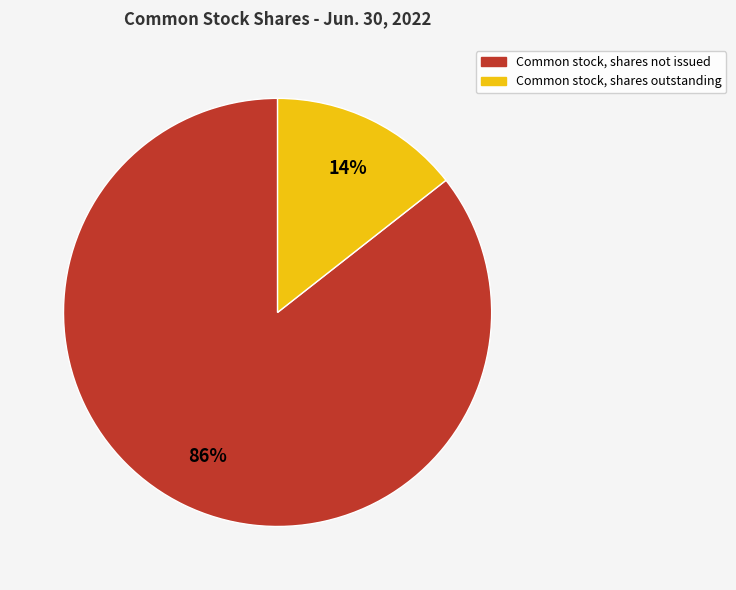

Is there any slice that represents more than half of the pie?

Yes